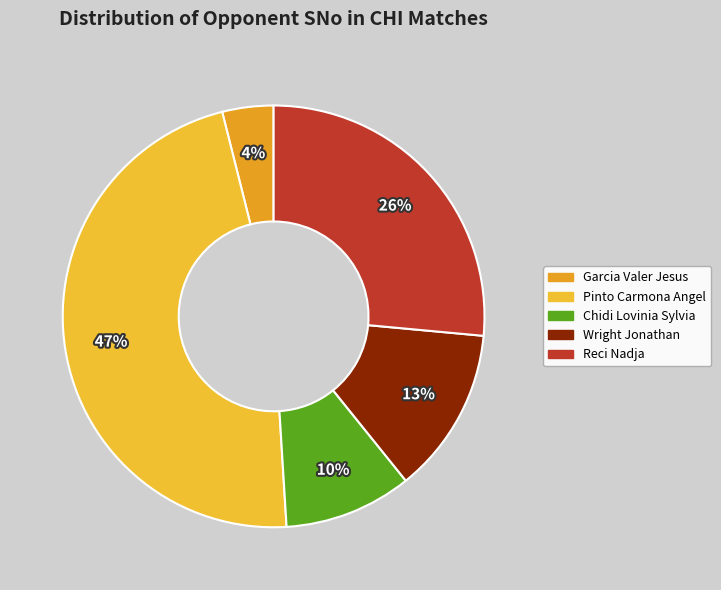

To the nearest percent, what is the combined percentage of Chidi Lovinia Sylvia and Reci Nadja?

36%